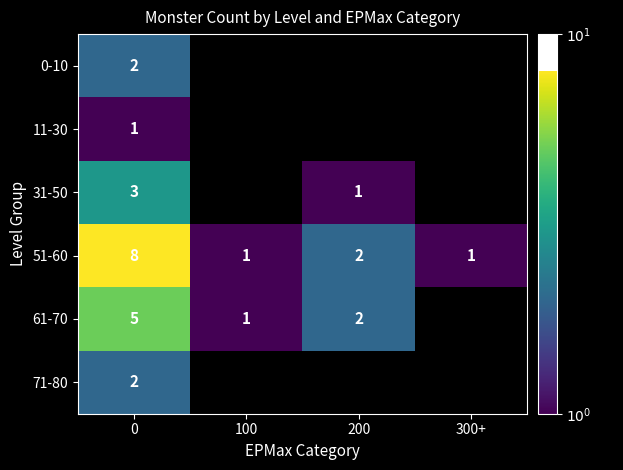

What is the maximum value shown in the chart?

8.0